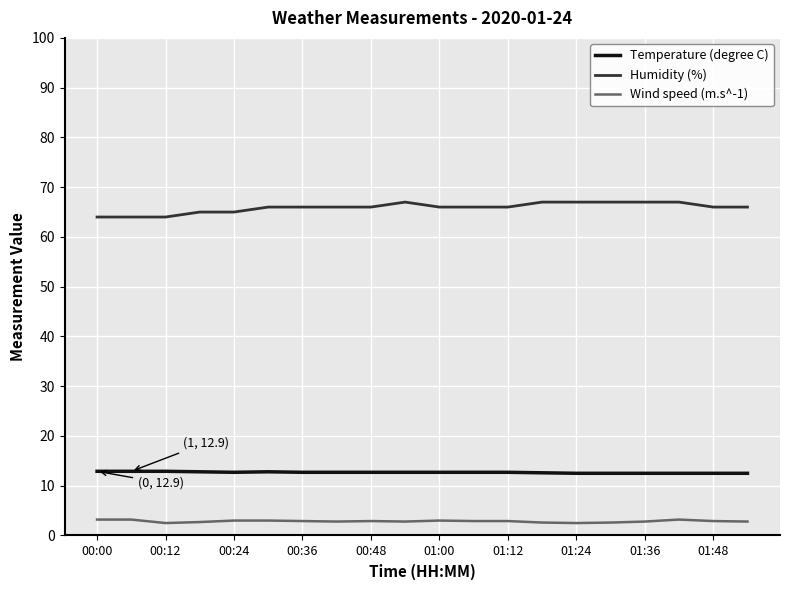

True or false: Wind speed (m.s^-1) and Temperature (degree C) intersect in this chart.

False